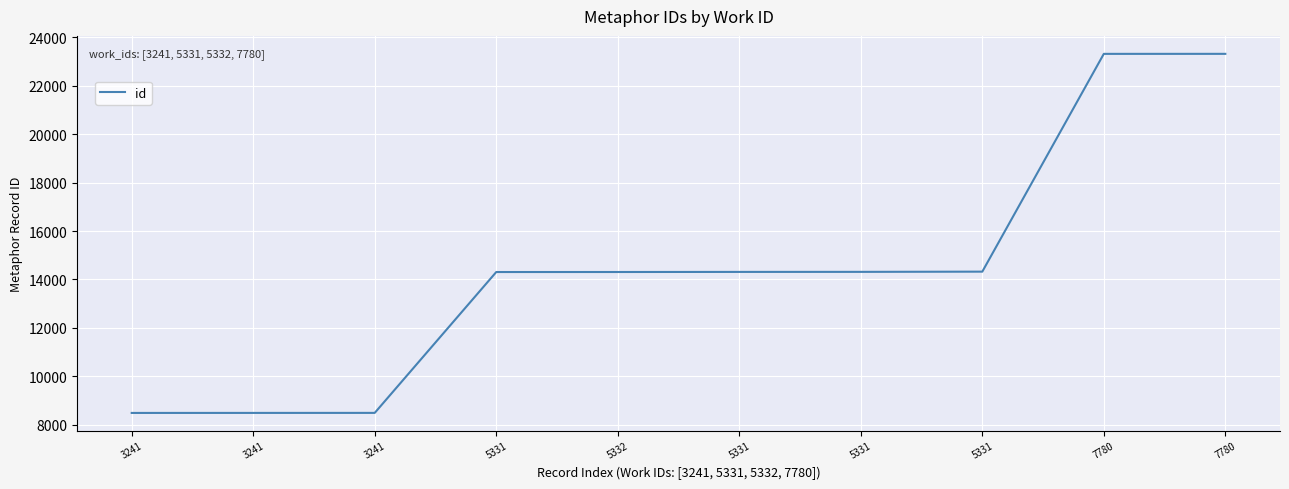

Approximately how many times larger is the value at 5331 compared to 3241?

1.7